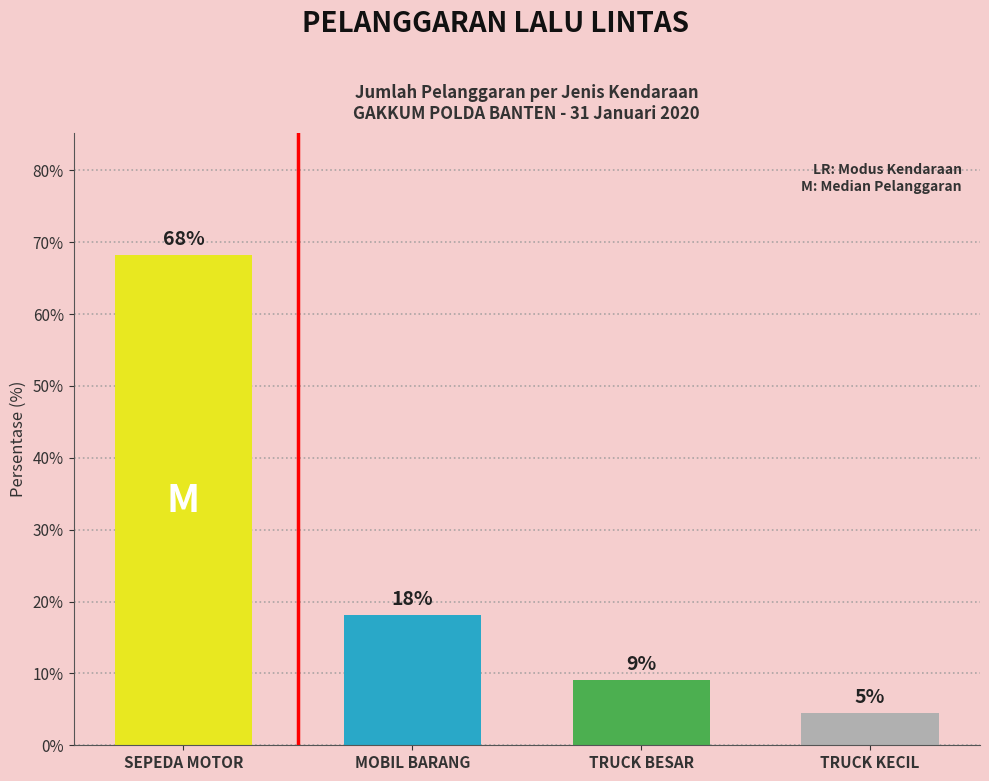

What is the difference between the maximum and minimum values?

63.6